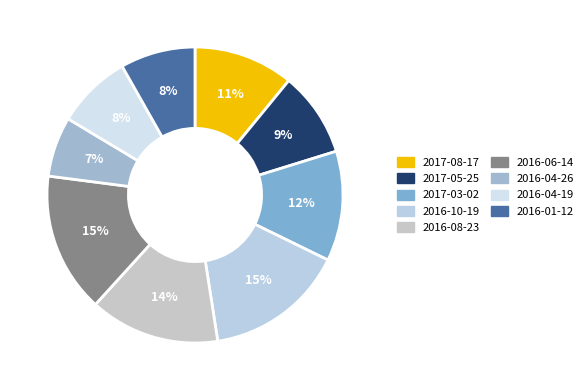

How many slices are in this pie chart?

9